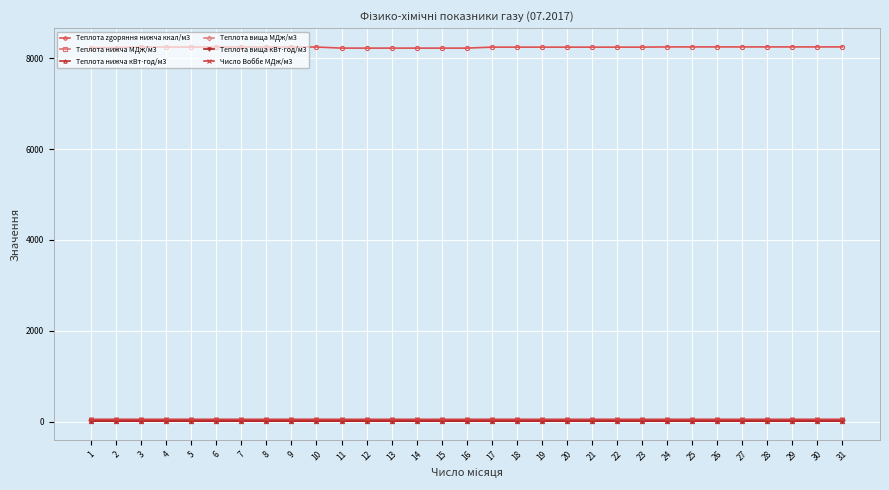

Which series has the largest range (max minus min)?

Теплота zgоряння нижча ккал/м3